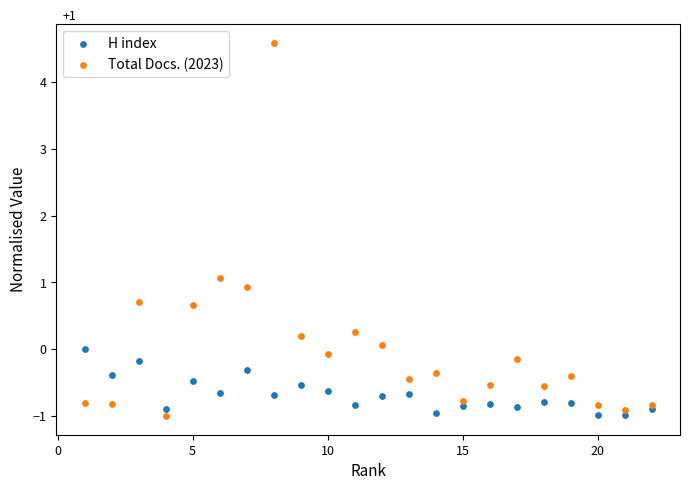

Which series has the largest Y range (max minus min)?

Total Docs. (2023)